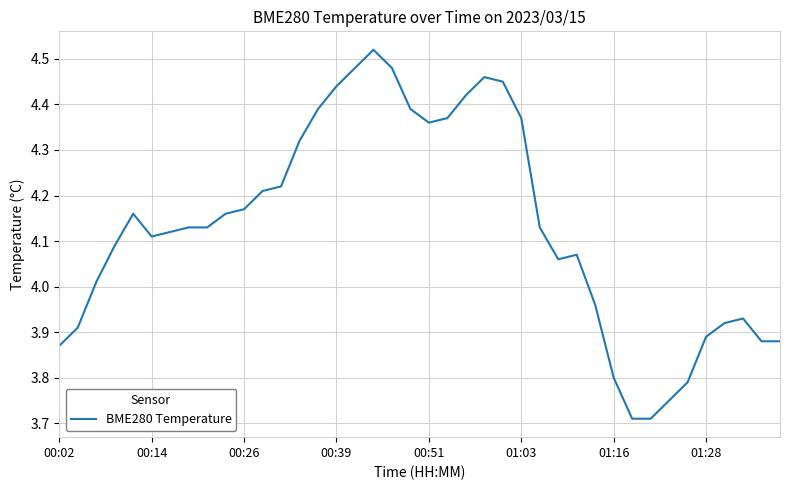

What is the difference between the maximum and minimum values?

0.8